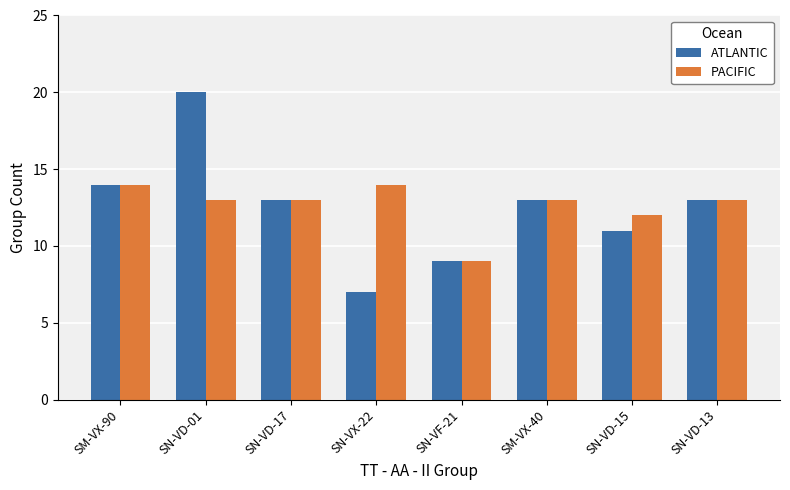

Which series changed the most between SN-VD-01 and SN-VD-13?

ATLANTIC